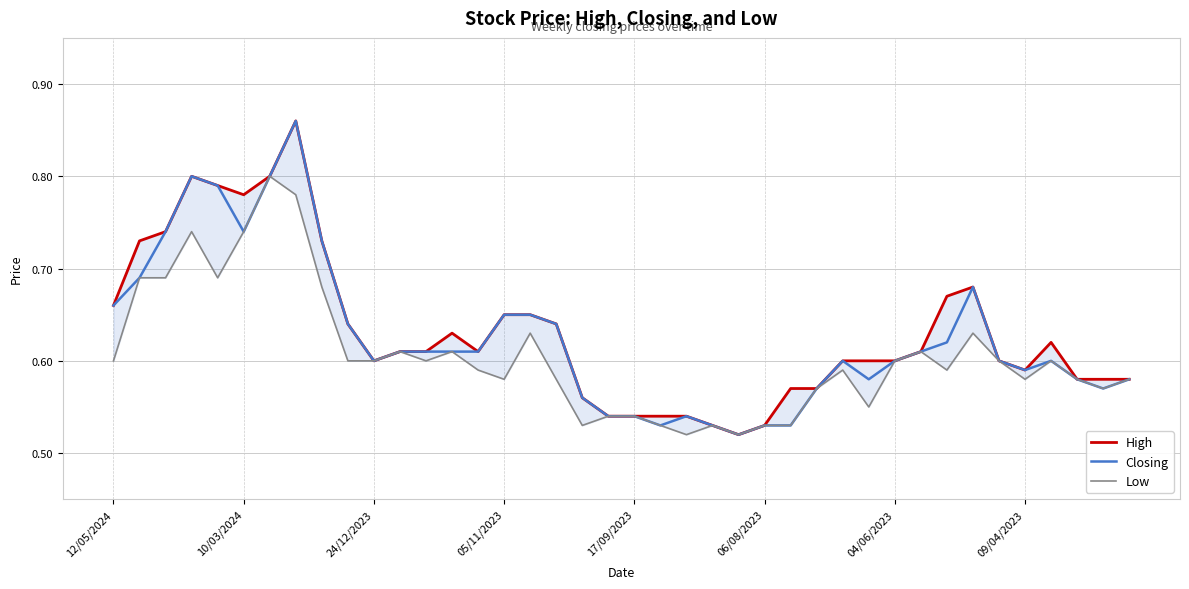

The value of Closing at 17/09/2023 is 0.2. True or false?

False